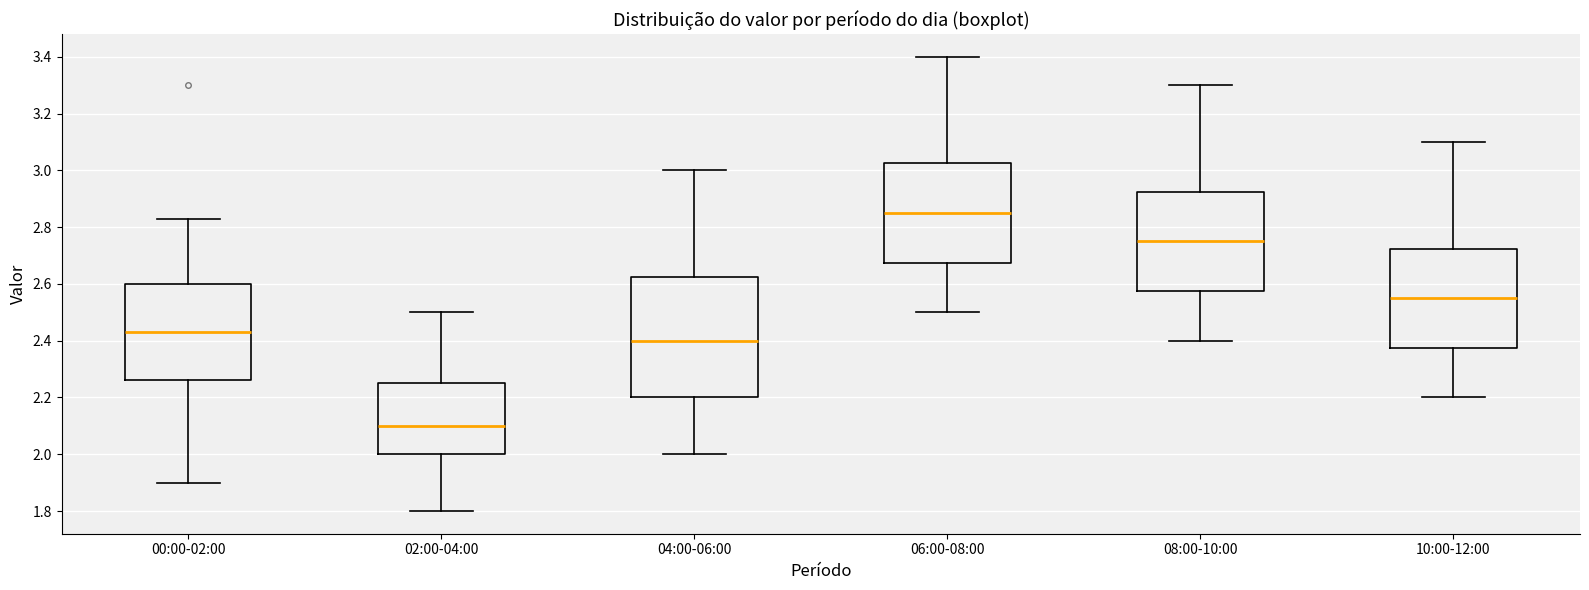

Which box's median line is the highest?

06:00-08:00